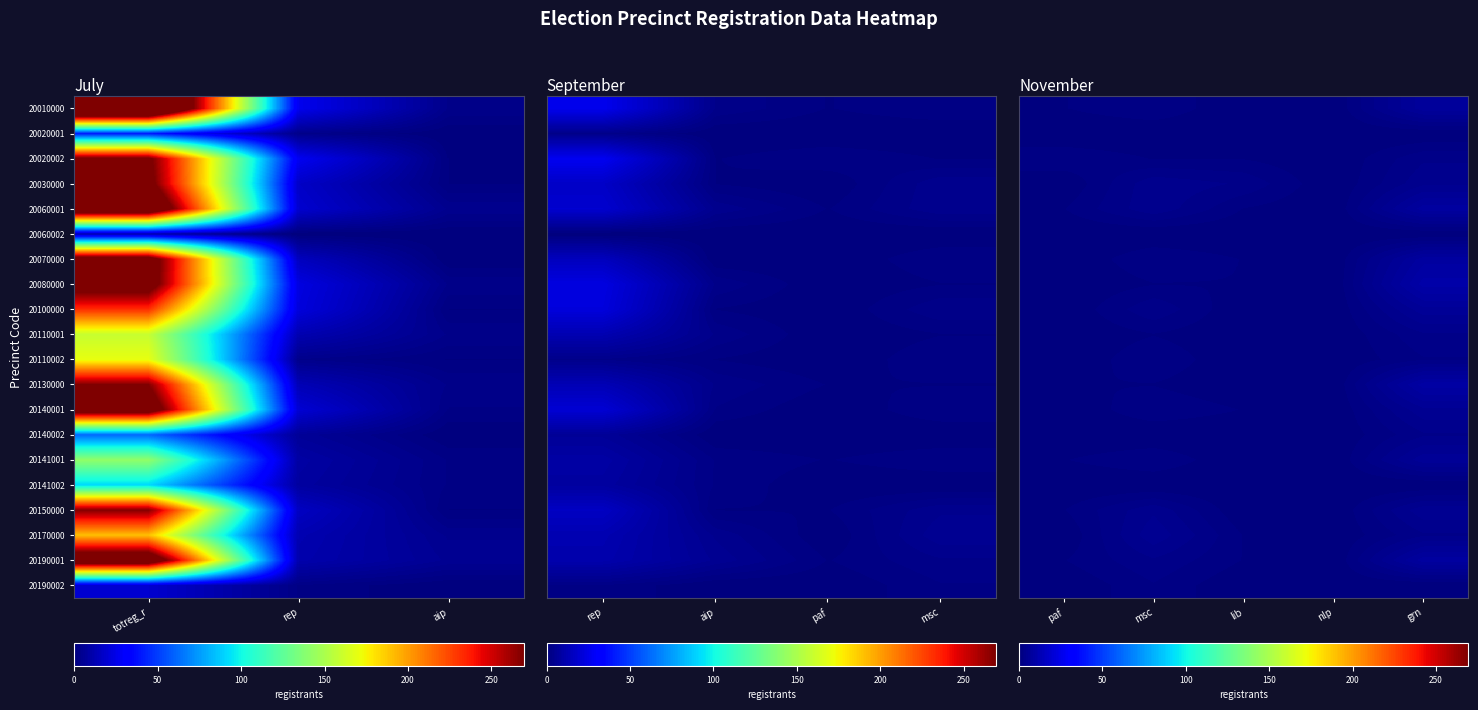

How many series are shown in this chart?

20